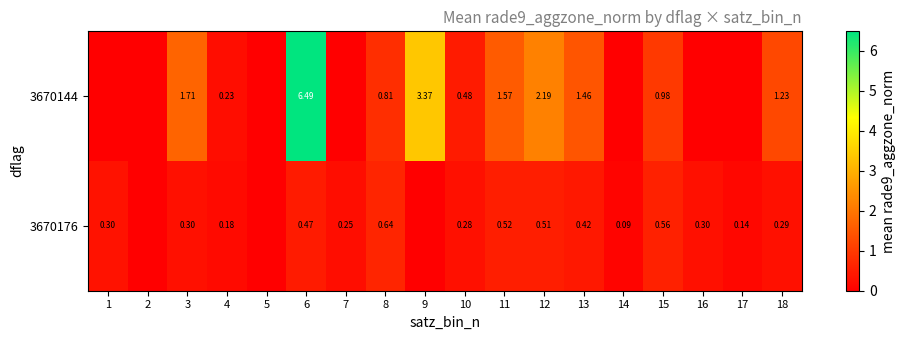

What is the difference between the second highest and minimum values in the 3670144 series?

3.4